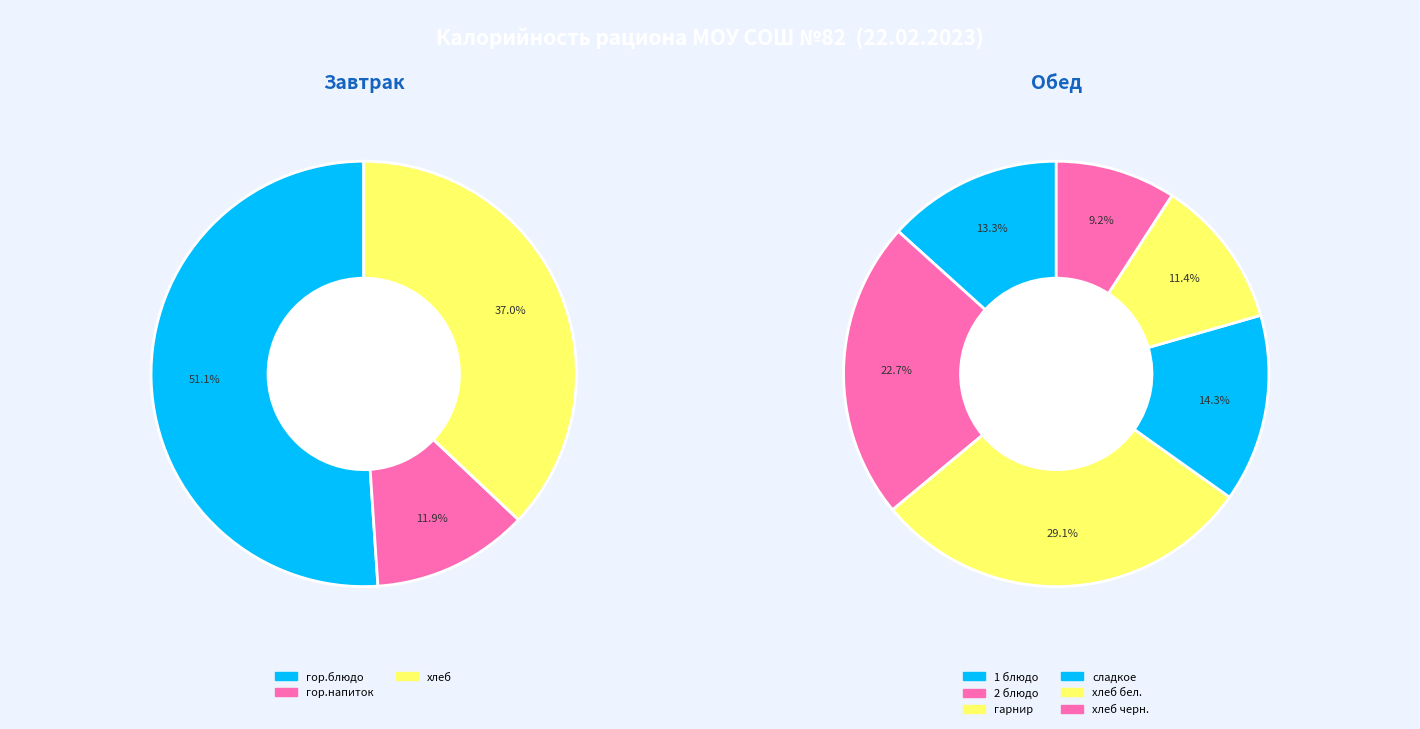

Approximately how many times larger is the value at хлеб compared to гор.блюдо?

0.7